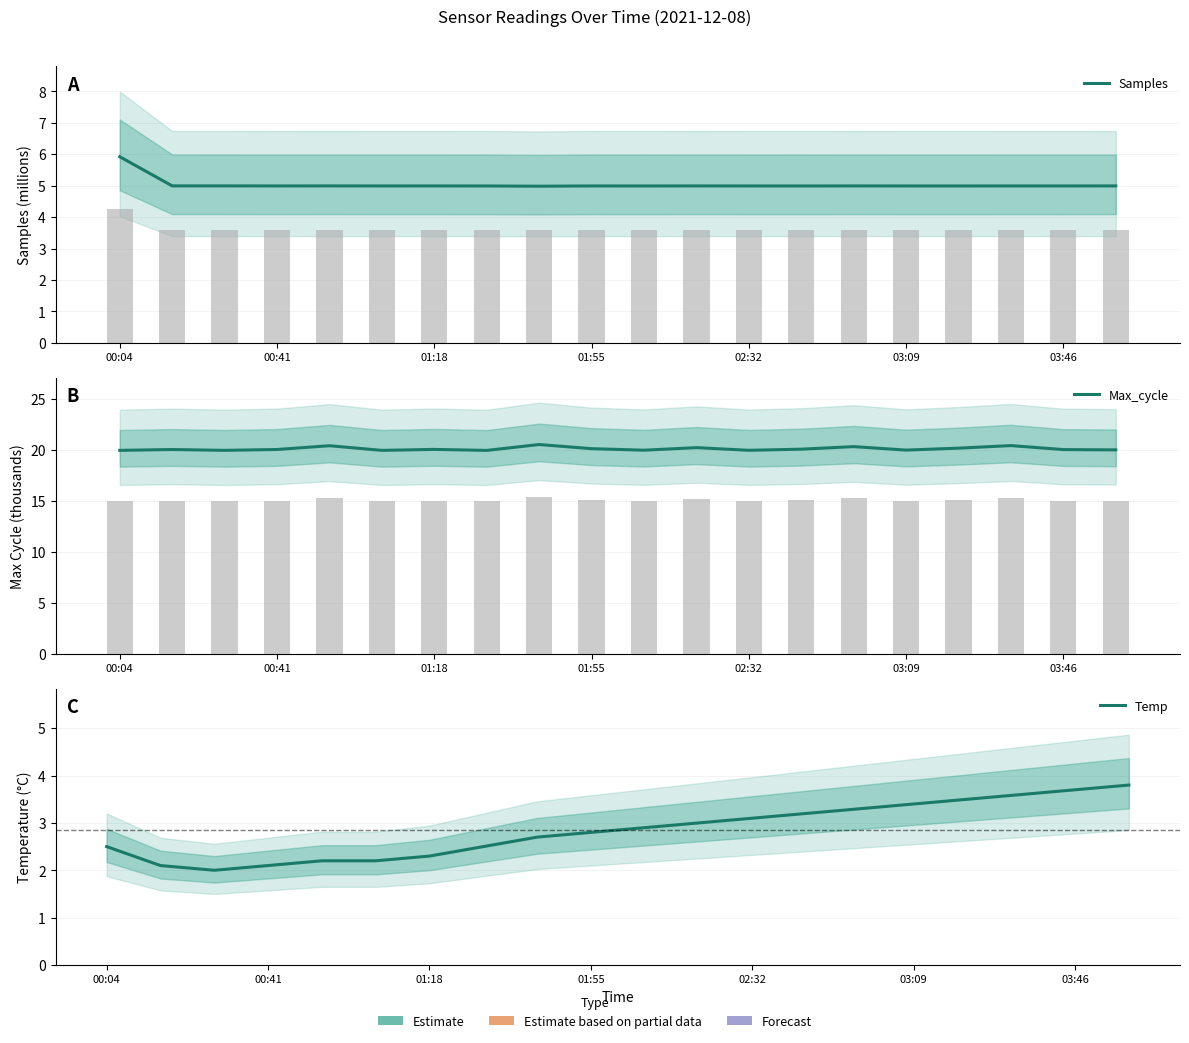

Which category has the highest value in the Max_cycle series?

8